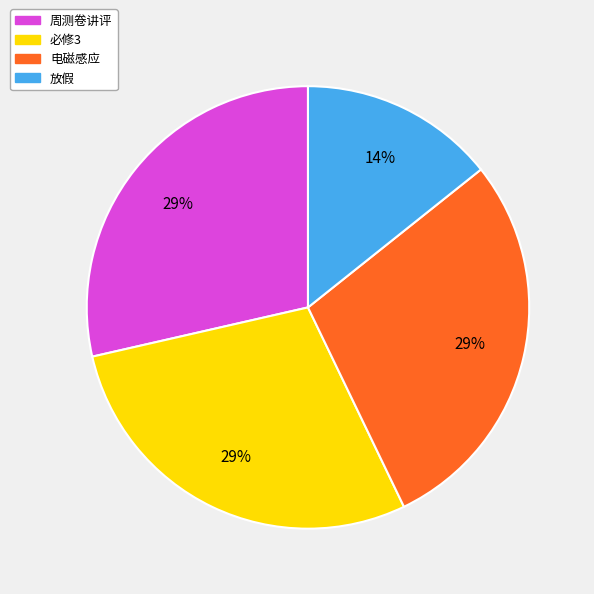

Count the number of slices in the pie.

4